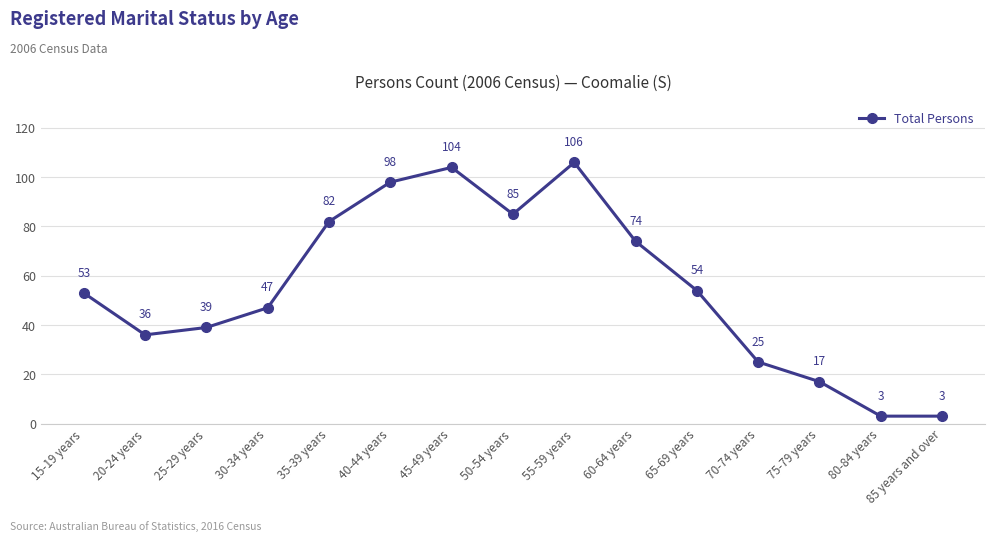

True or false: there are more than 0 points higher than both neighbors.

True